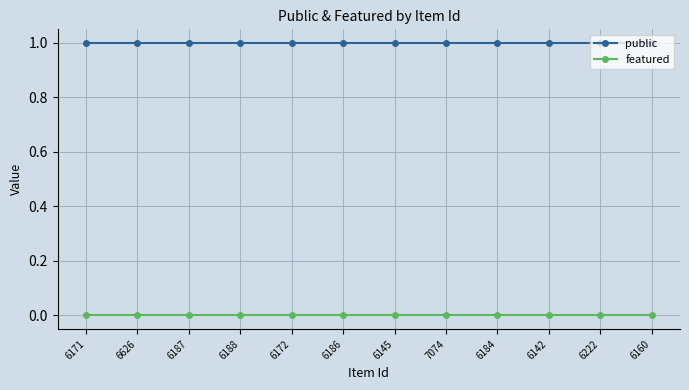

What is the total value across all series at 6172?

1